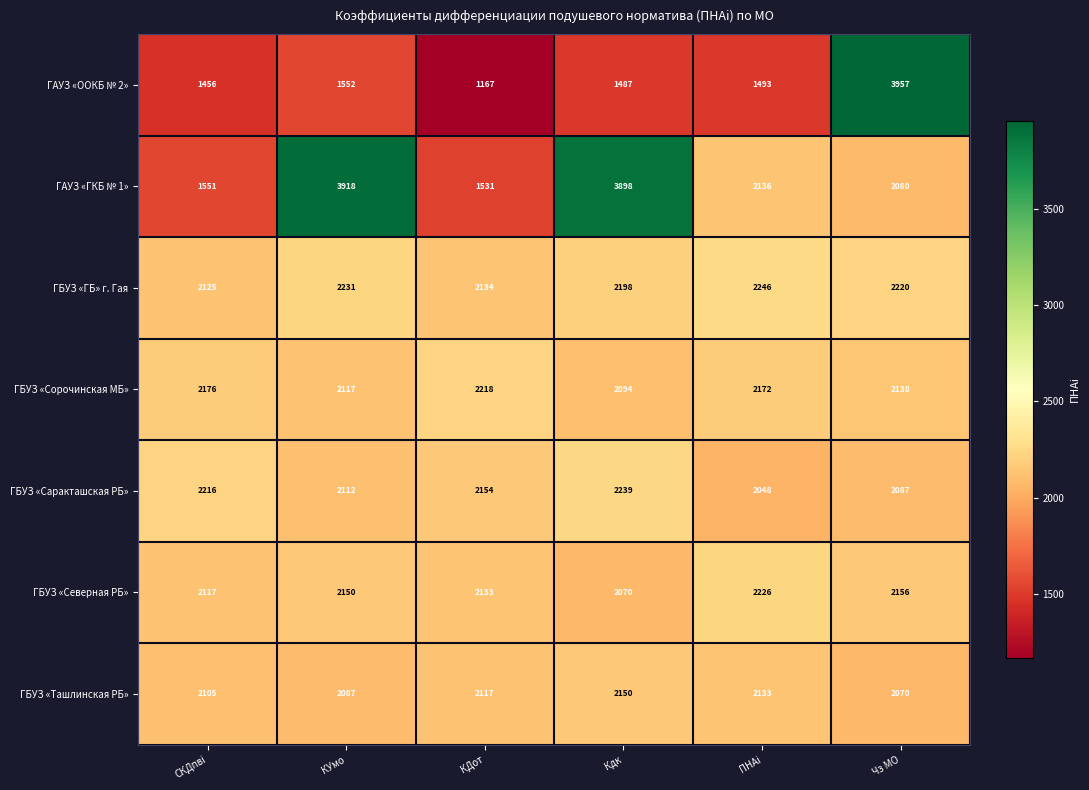

How many data points does each series have?

6